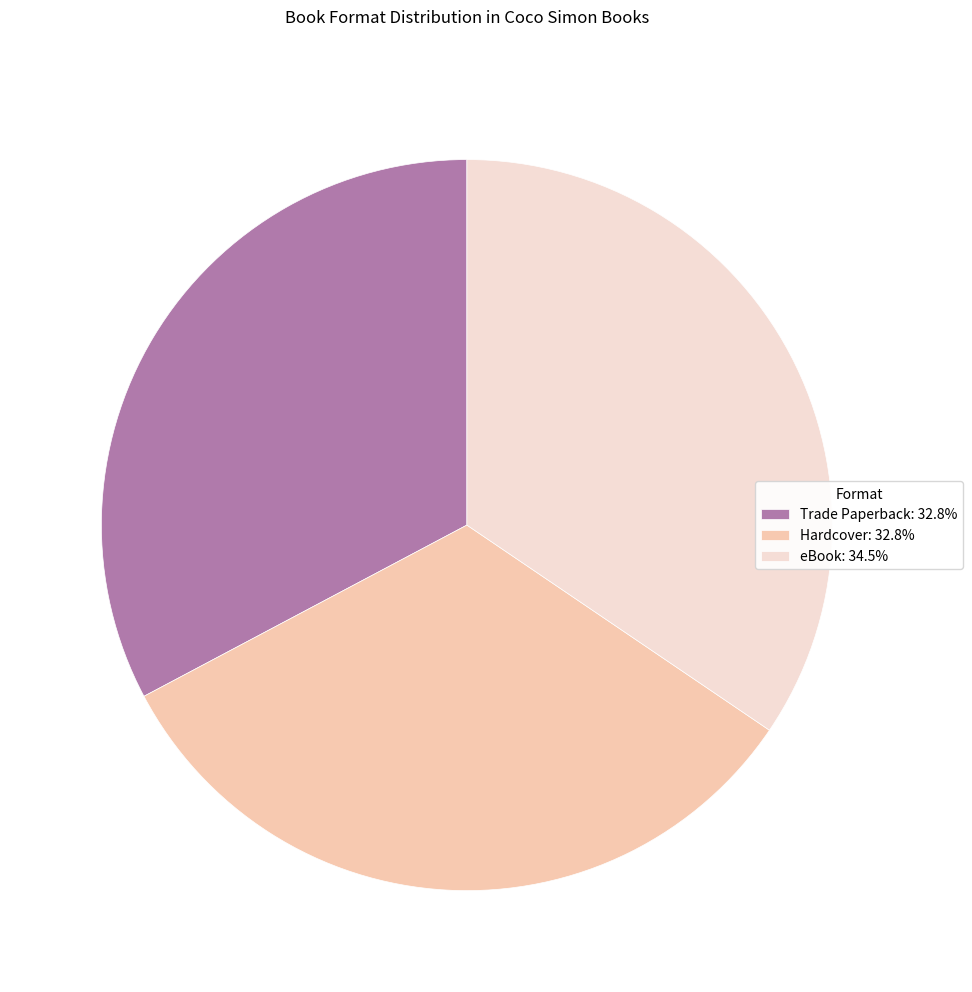

Combined, do eBook: 34.5% and Trade Paperback: 32.8% account for over 50%?

Yes